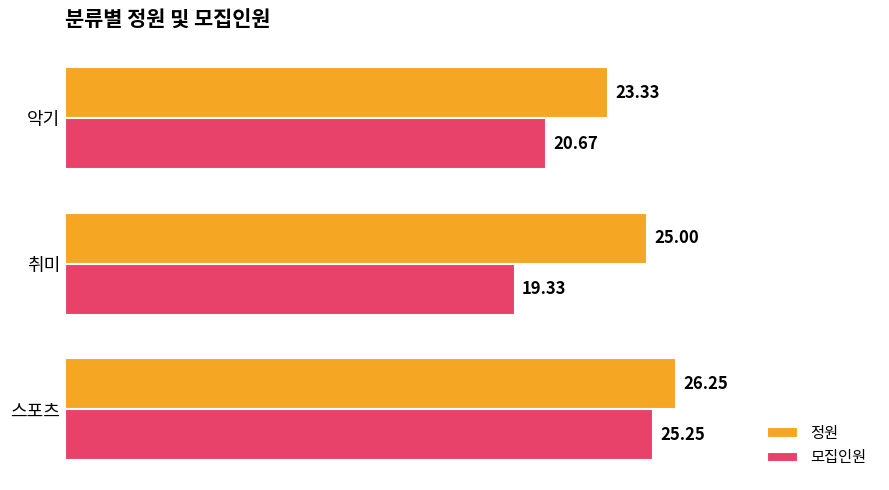

Which series has the largest range (max minus min)?

모집인원